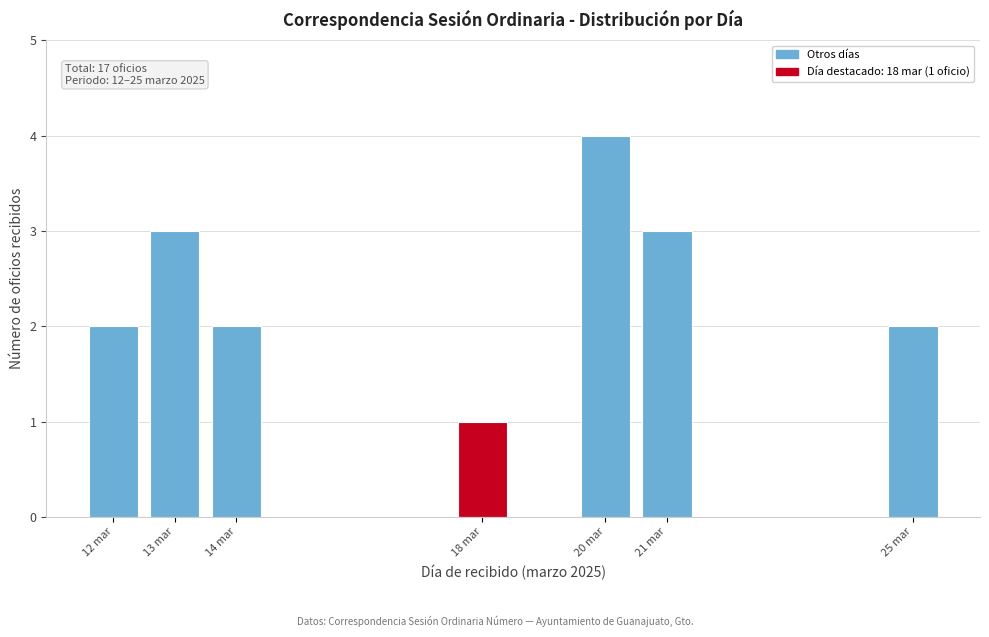

Reading right to left, extract all data points from this chart.

2	3	4	1	2	3	2